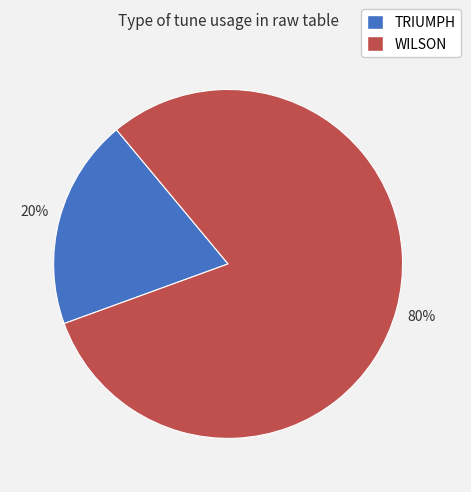

Do TRIUMPH and WILSON together represent more than half of the pie?

Yes